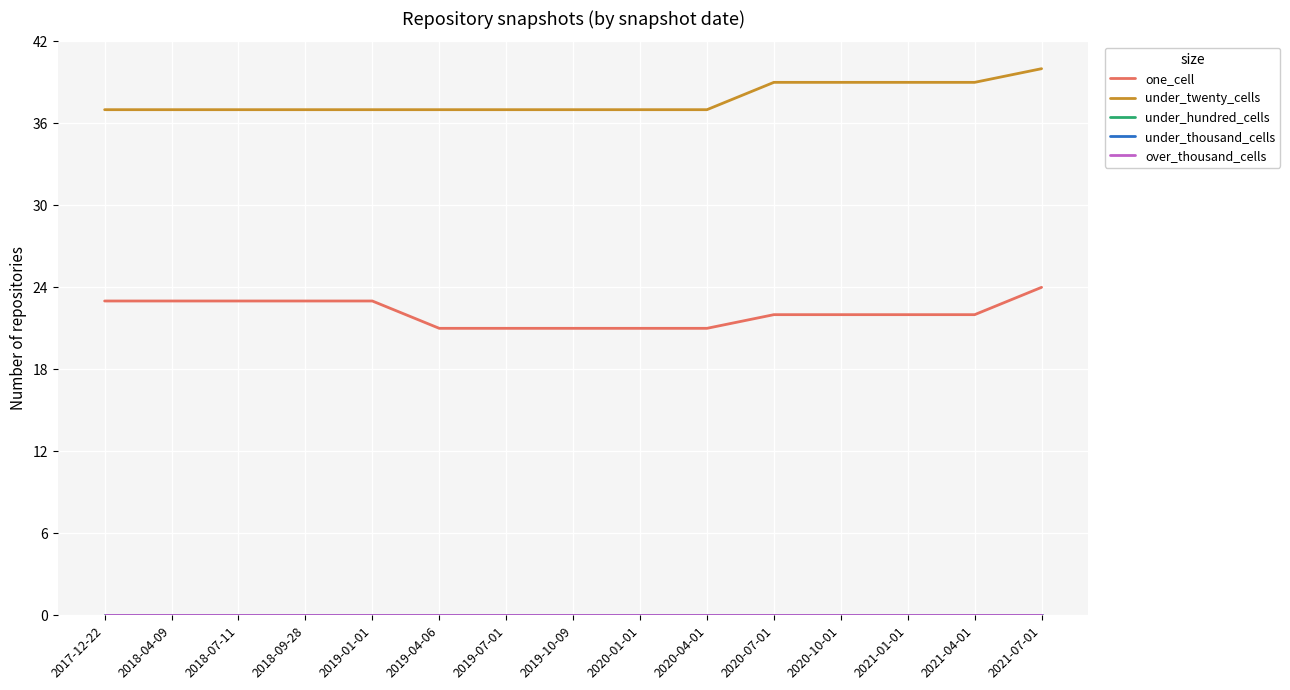

What is the sum of the one_cell values at 2019-07-01 and 2017-12-22?

44